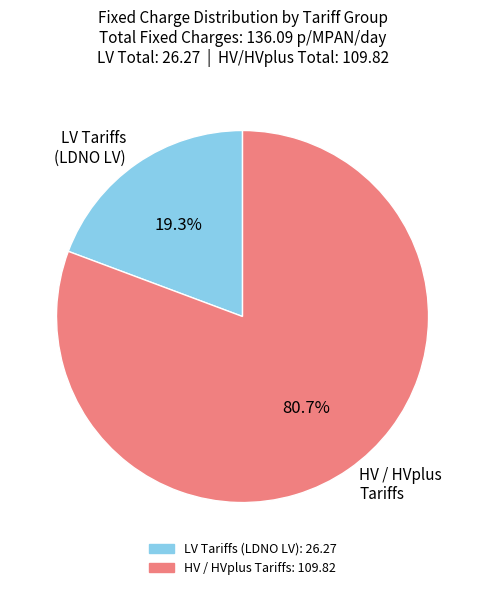

Rank the categories by value from highest to lowest.

HV / HVplus Tariffs, LV Tariffs (LDNO LV)